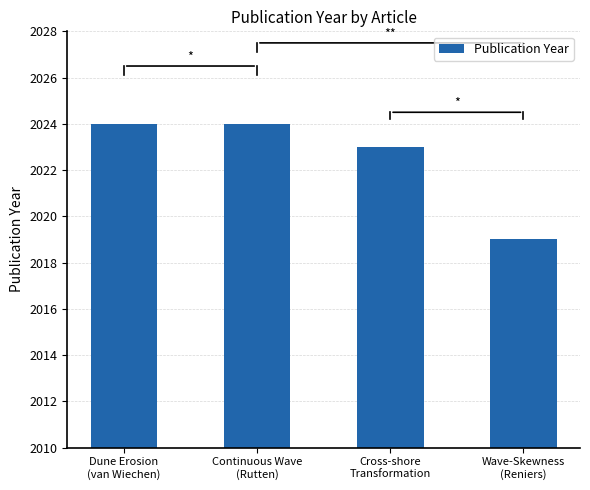

What is the sum of all values?

8090